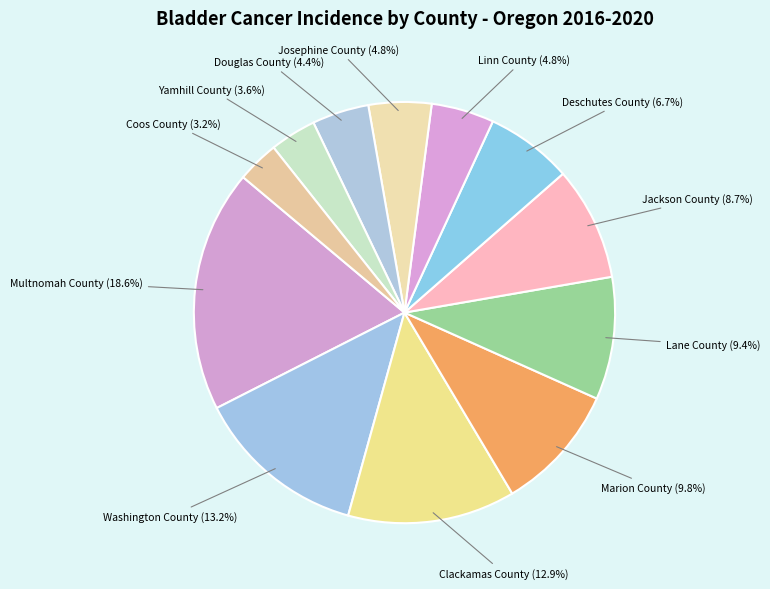

What is the largest slice in the pie chart?

Multnomah County